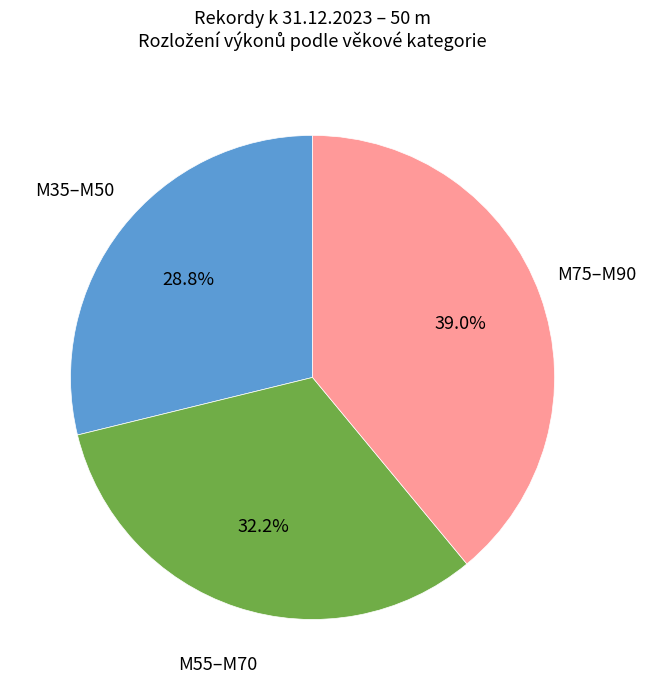

Does any single category account for the majority?

No